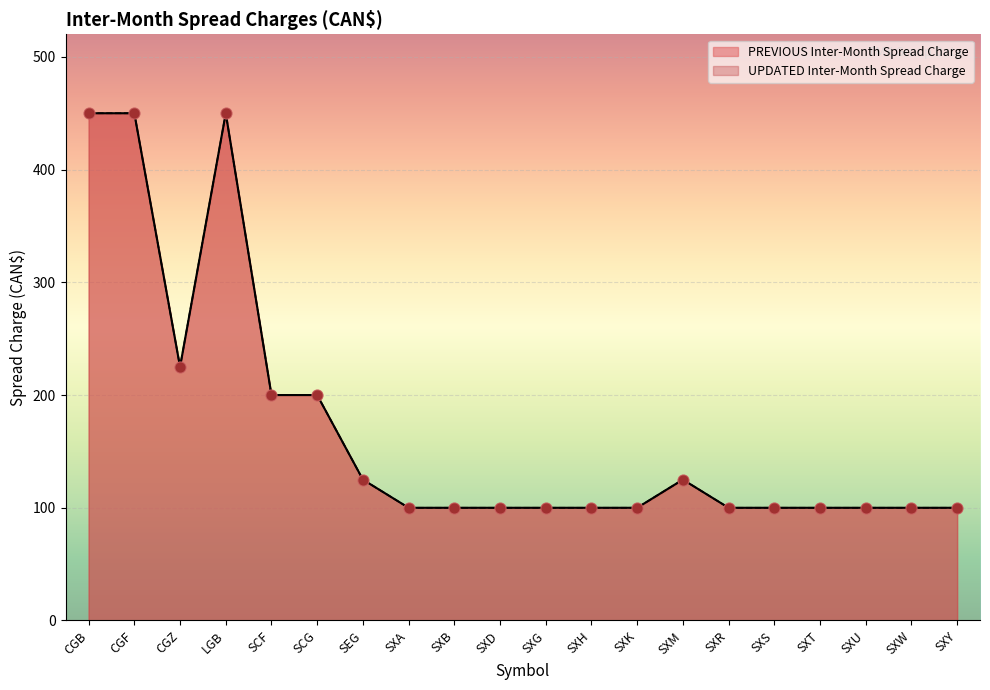

Which series reaches the minimum Y coordinate?

PREVIOUS Inter-Month Spread Charge